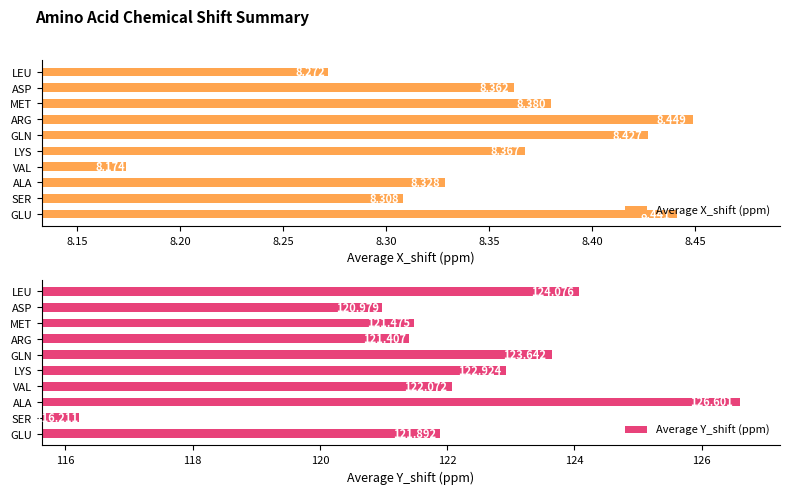

Where is Average X_shift (ppm) nearest to the value 8?

VAL